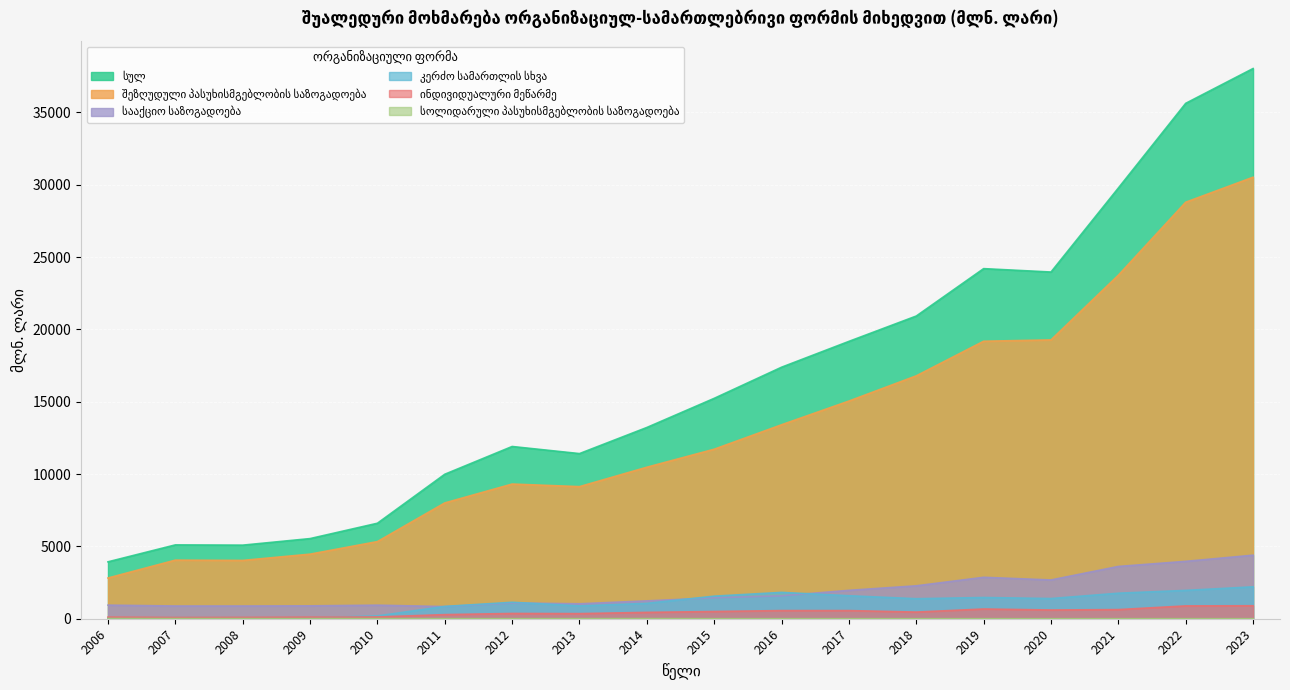

True or false: ინდივიდუალური მეწარმე has a value of 158.3 at 2007.

False